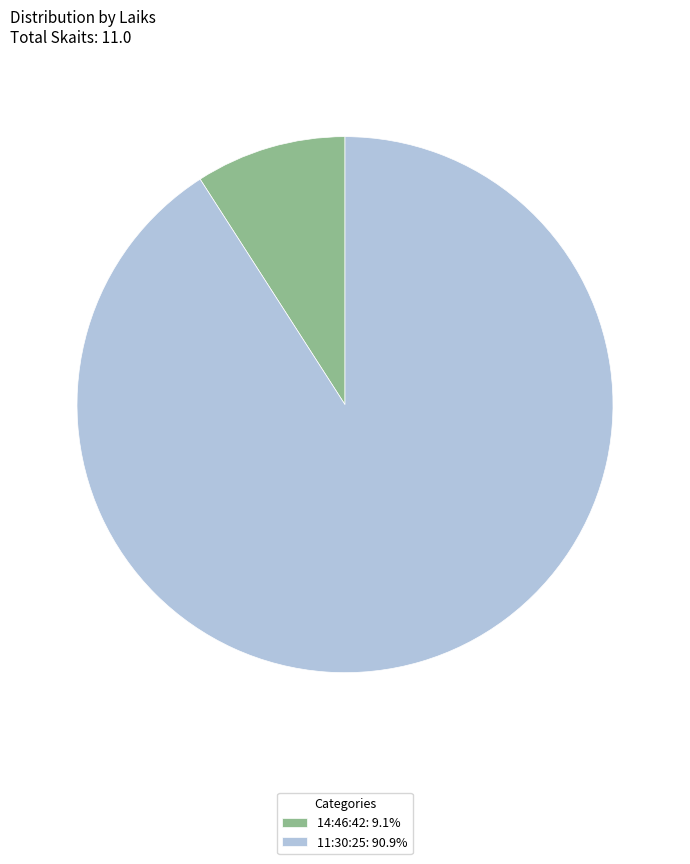

Is 11:30:25: 90.9% the majority of the pie?

Yes